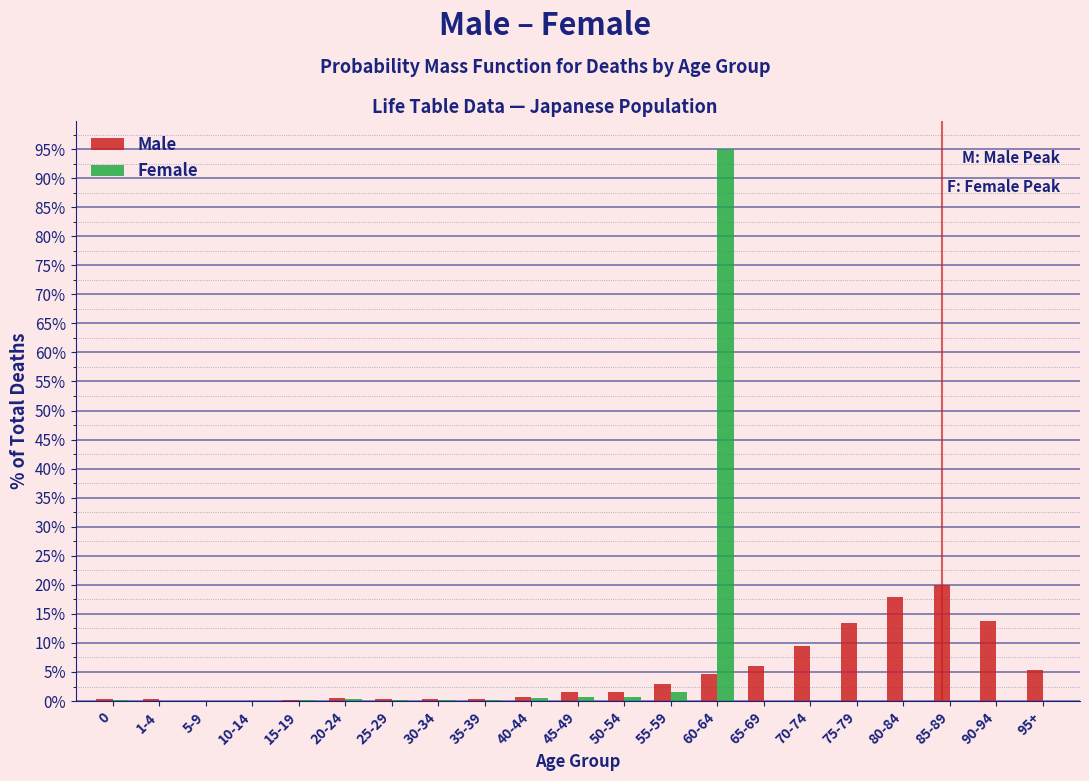

At which category does the chart reach its peak across all series?

60-64